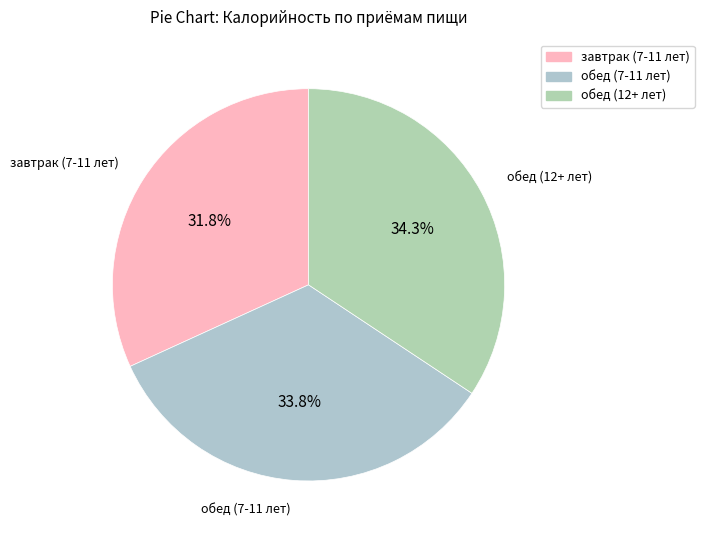

How many slices are in this pie chart?

3